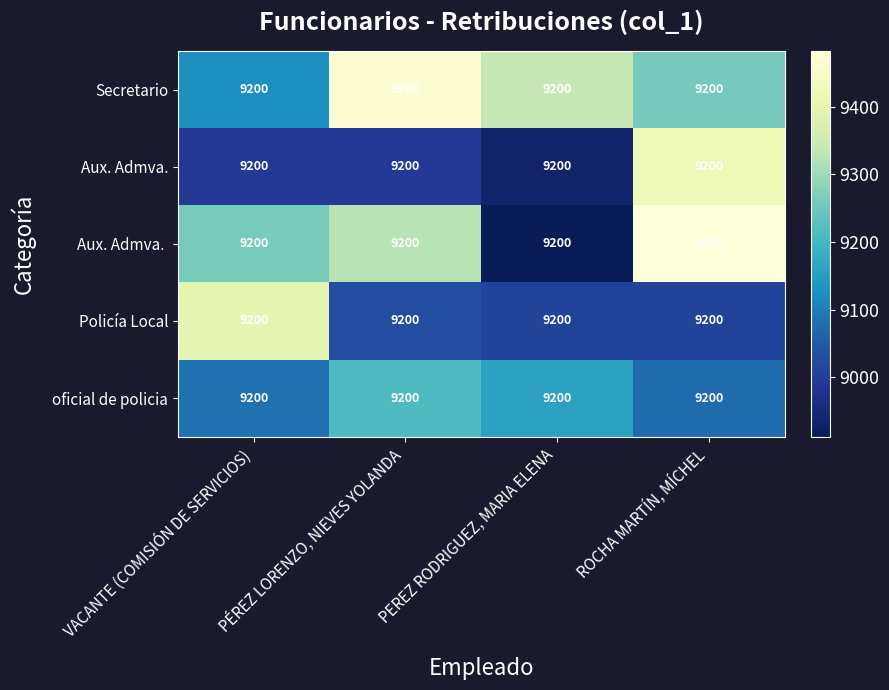

What is the total value across all series at PEREZ RODRIGUEZ, MARIA ELENA?

45354.7